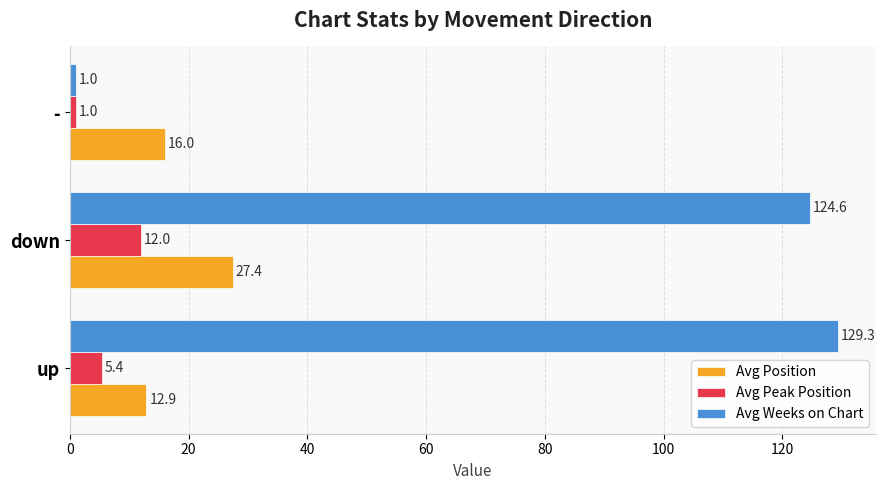

Which series has the widest spread of values?

Avg Weeks on Chart